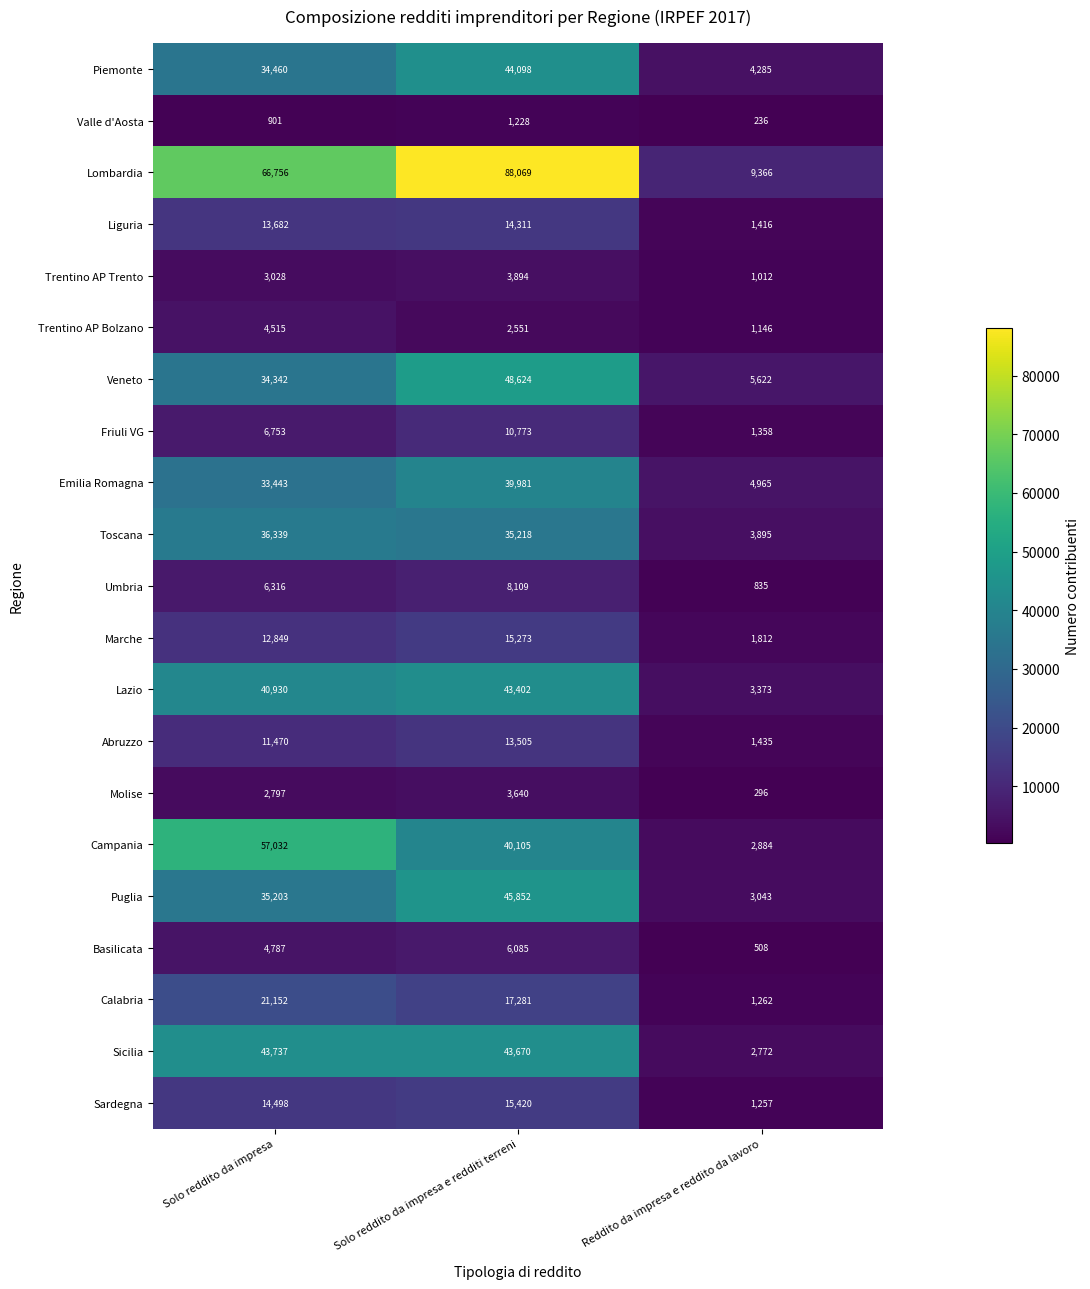

Count the number of categories in the chart.

3